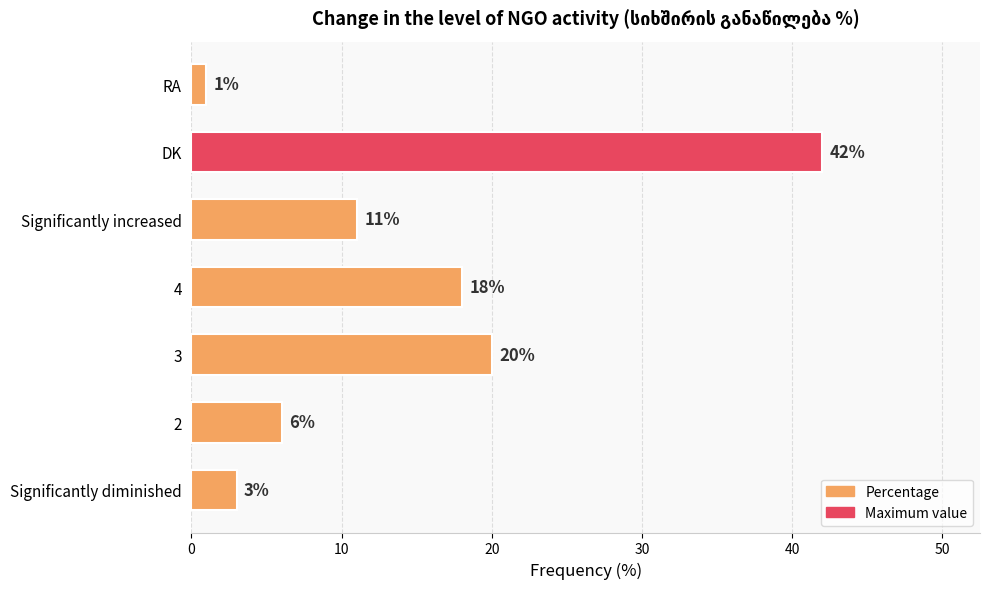

What is the change in value from 4 to DK?

+24